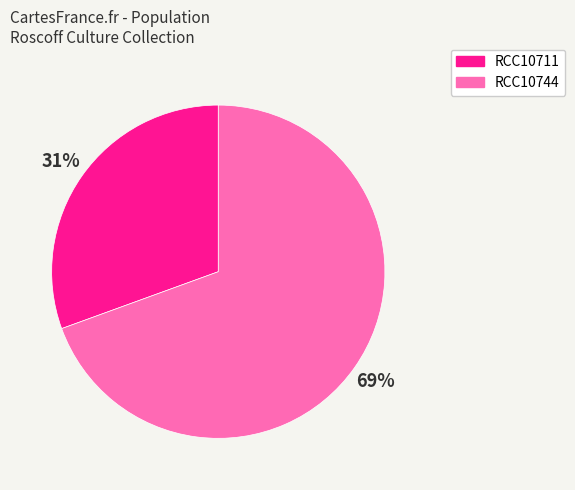

How many segments does this pie chart have?

2